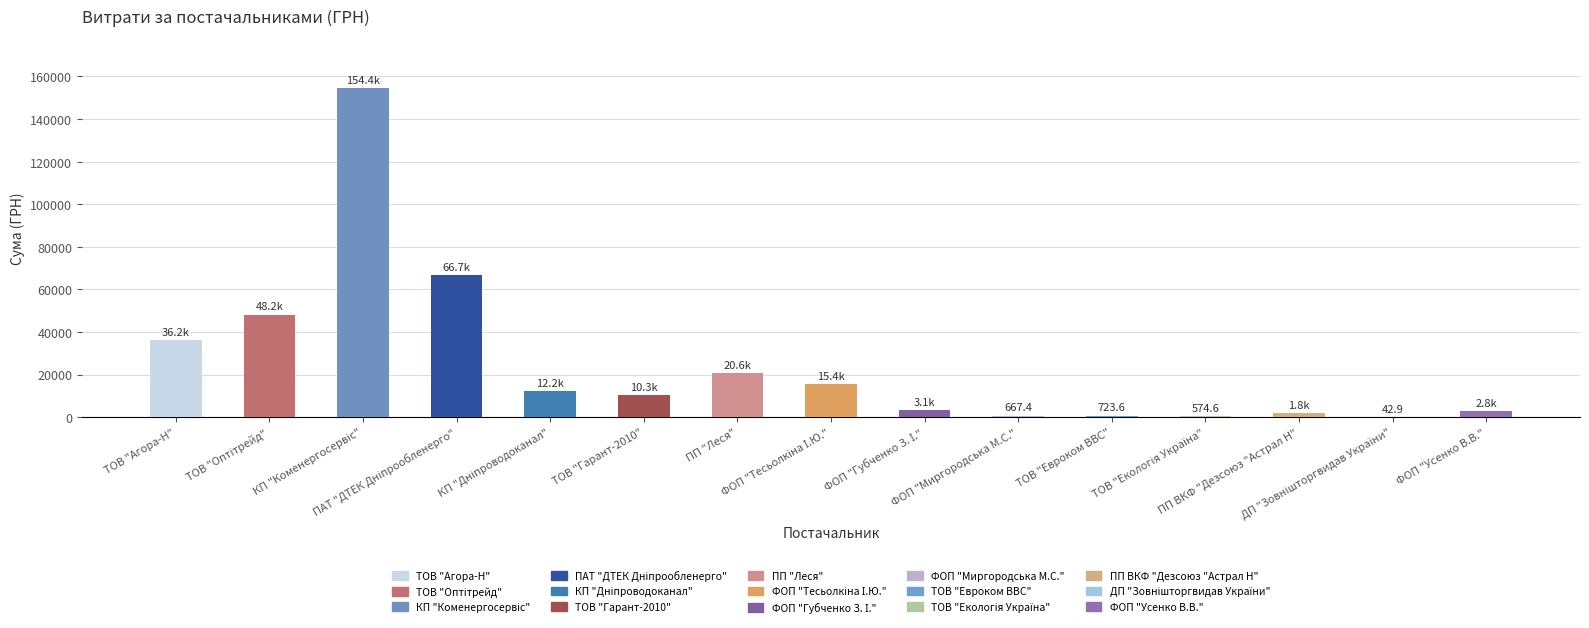

What is the ratio of the value at ФОП "Тесьолкіна І.Ю." to the value at ТОВ "Агора-Н"?

0.4